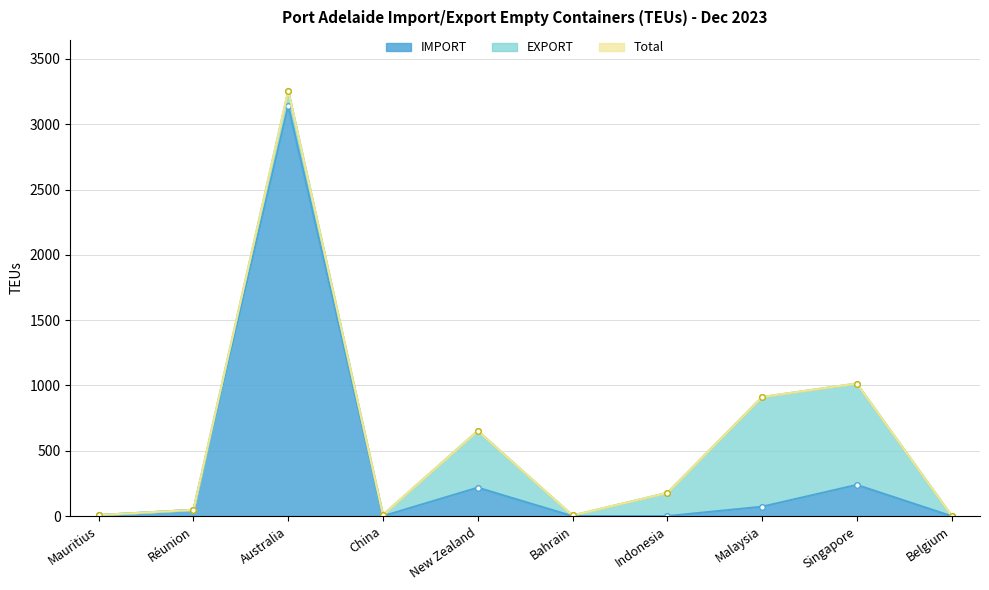

At which category does IMPORT reach its first local peak?

Australia